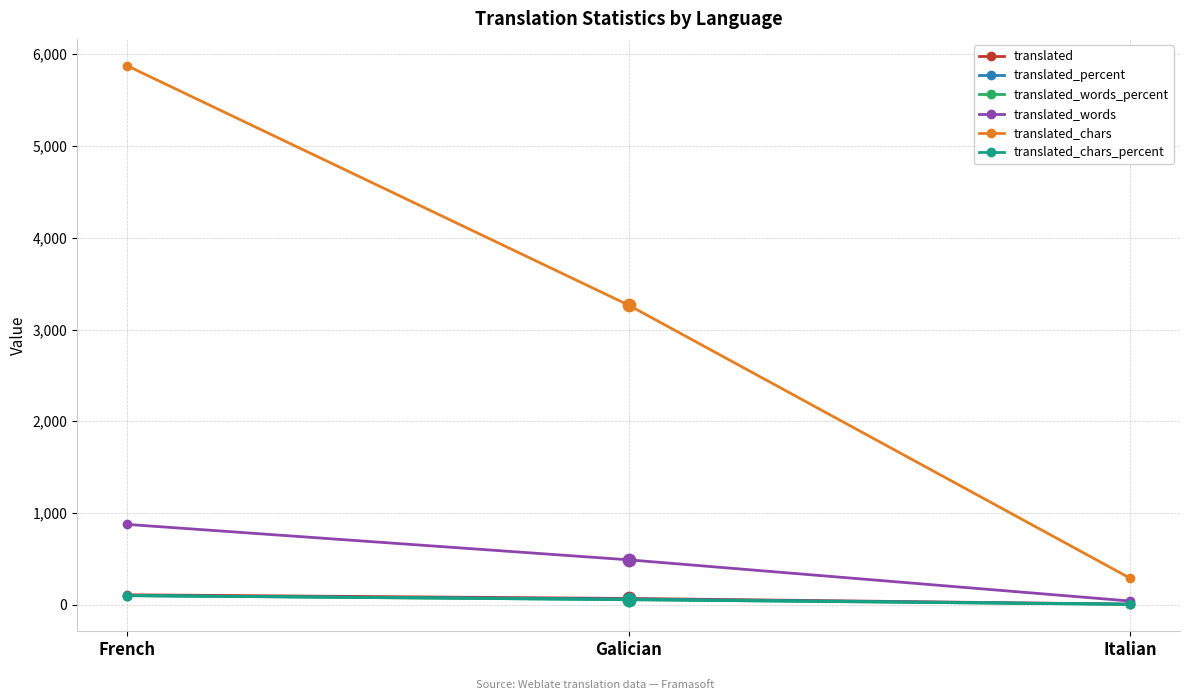

At which category is the sum across all series the highest?

French